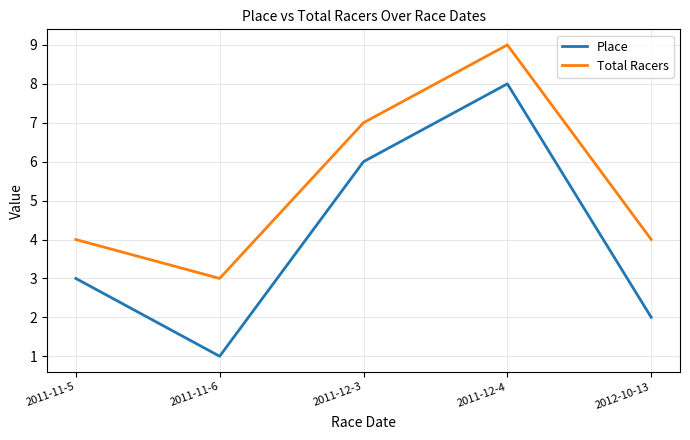

True or false: Total Racers has a value of 1 at 2011-11-5.

False